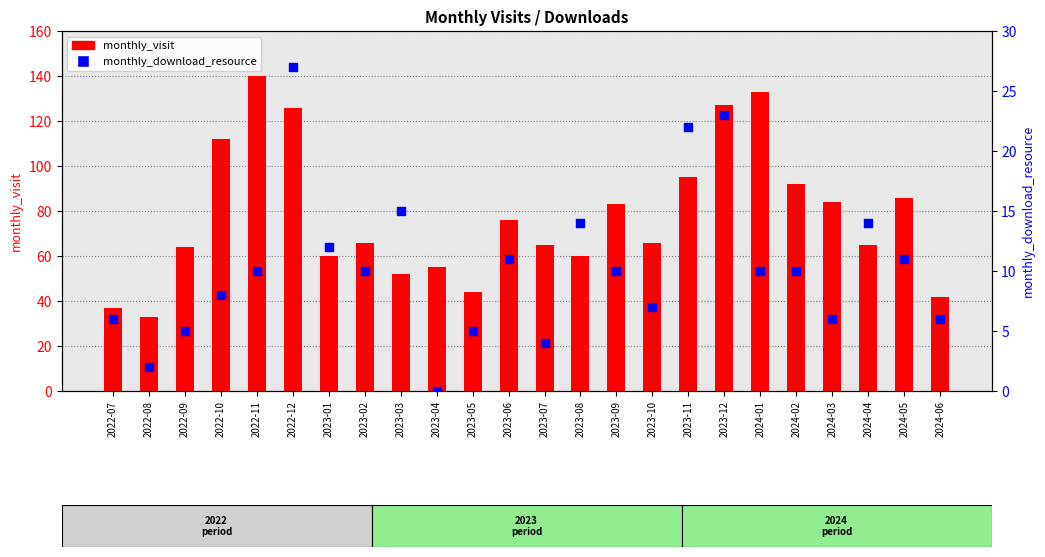

At how many categories does at least one series exceed 95?

5